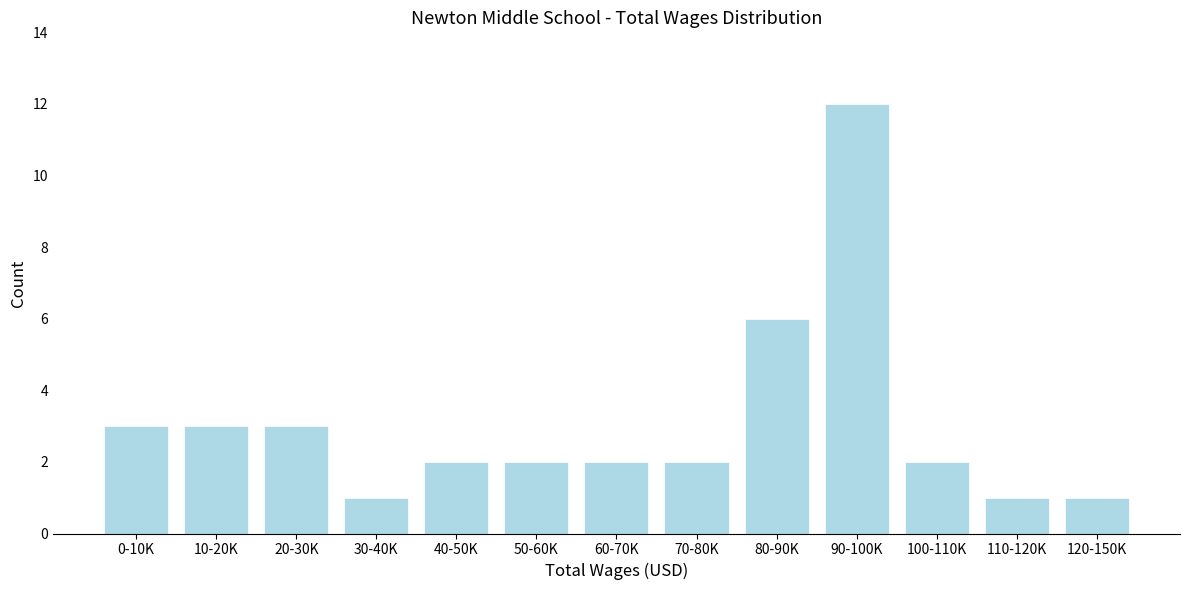

Reading right to left, list all the values displayed in this chart.

1	1	2	12	6	2	2	2	2	1	3	3	3